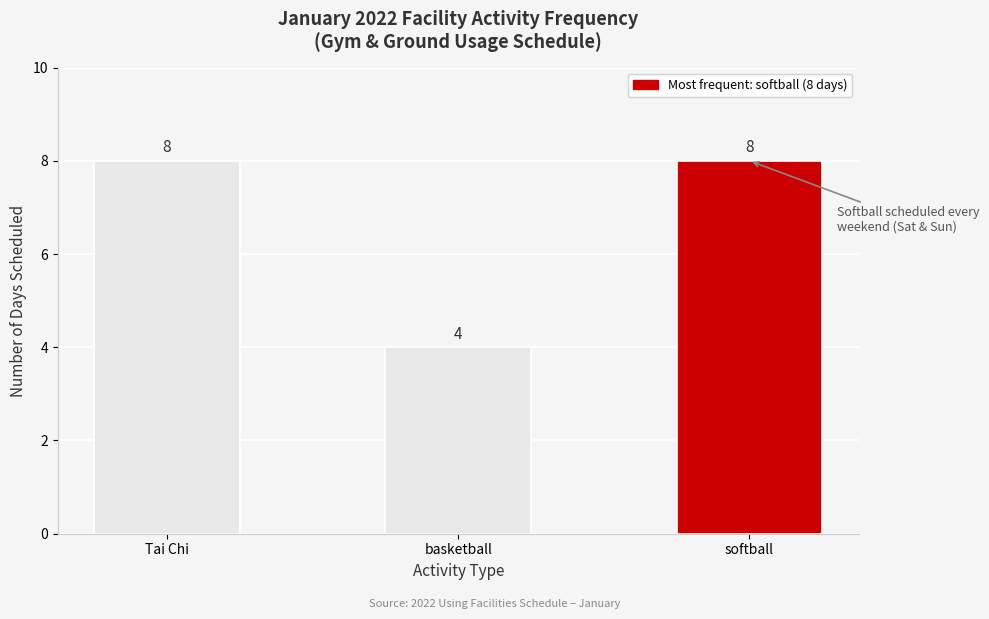

Reading left to right, extract all data points from this chart.

8	4	8